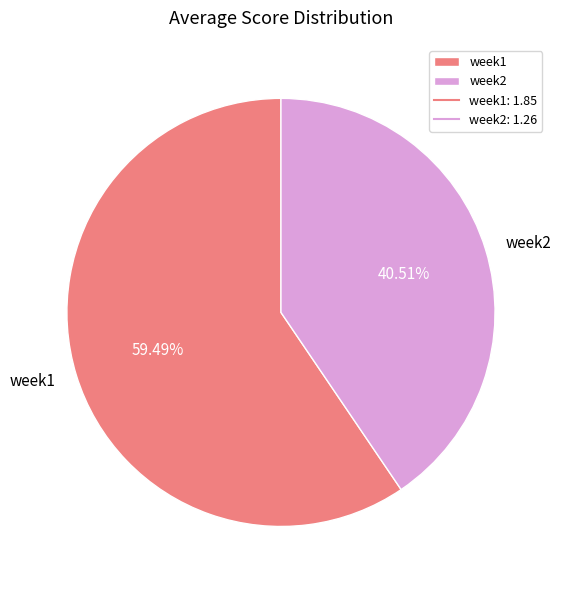

To the nearest percent, what is the average slice percentage?

50%